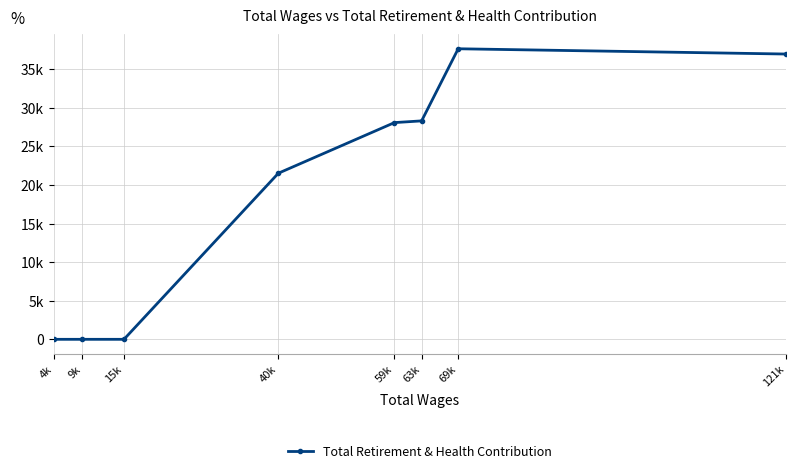

At which category does the chart reach its minimum across all series?

15k